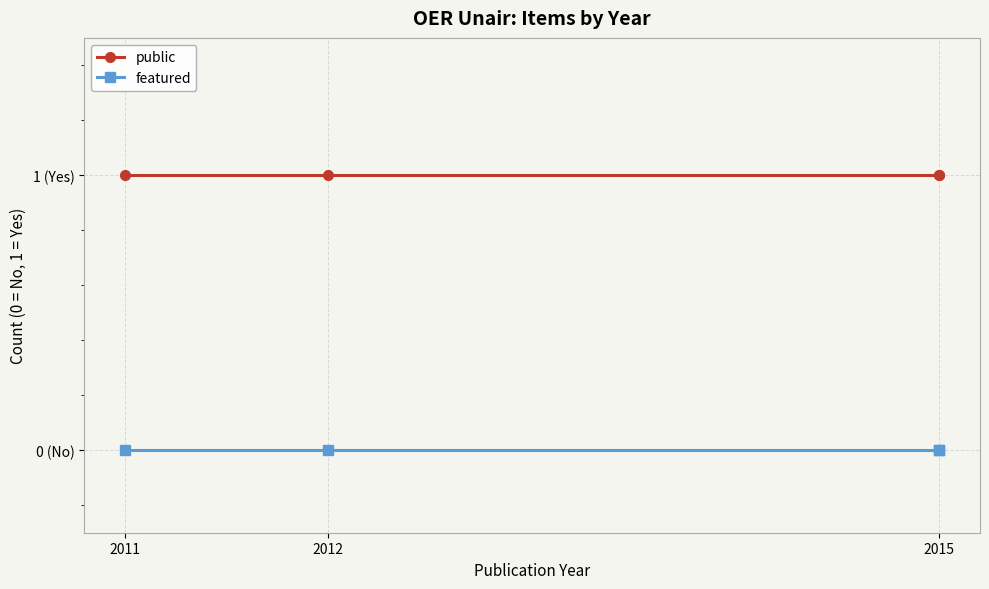

What is the spread (max minus min) of values at 2015?

1